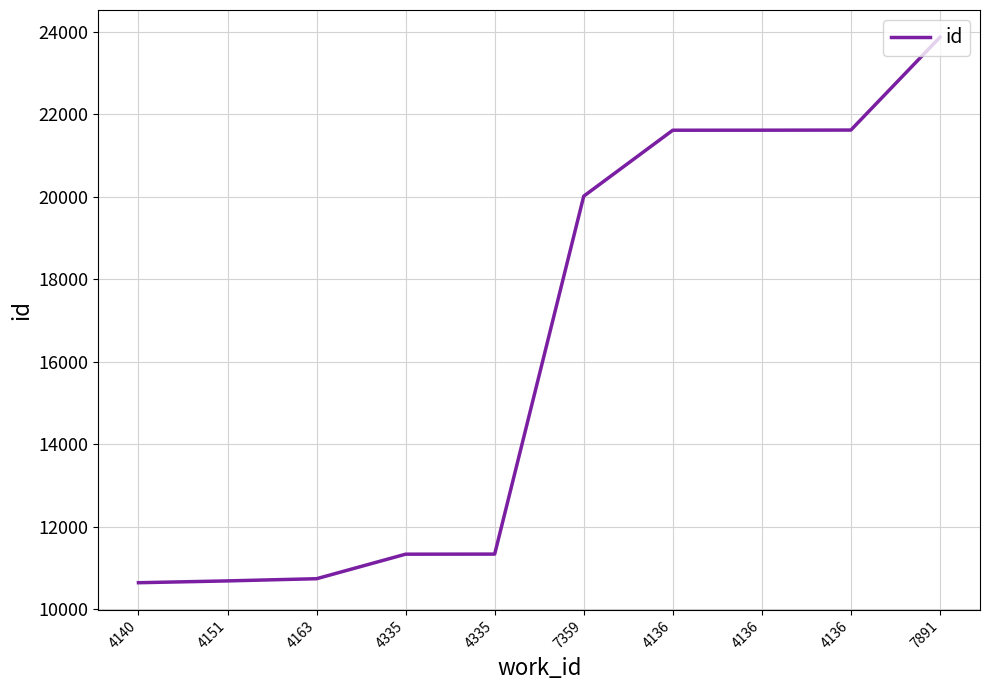

What is the approximate value at 4136, to the nearest 50?

21600